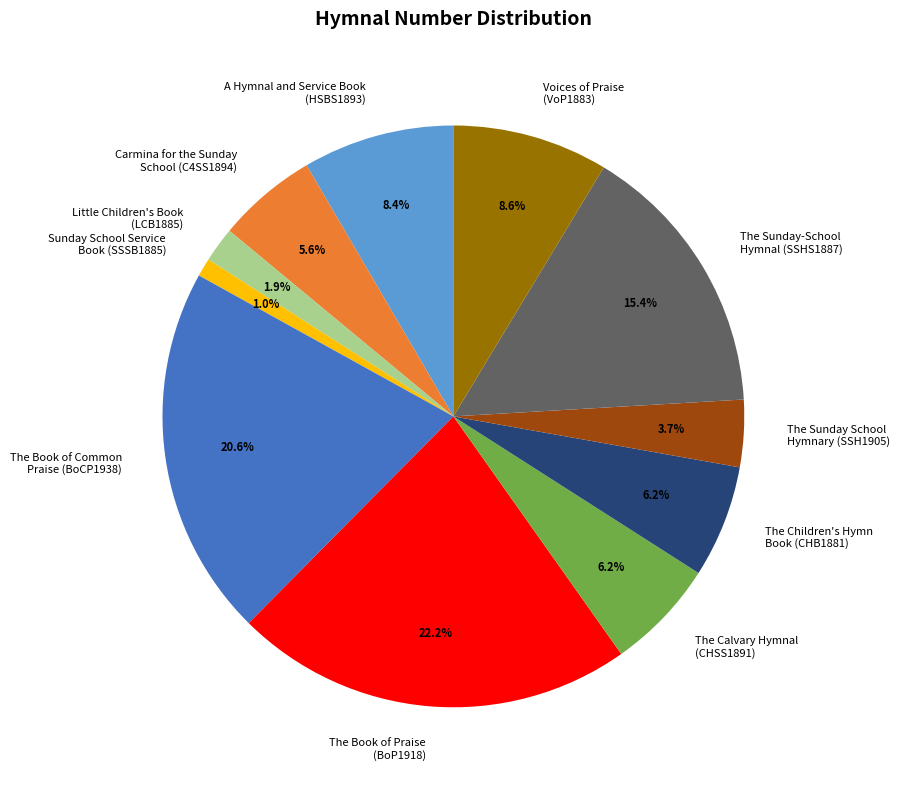

Which category has the biggest portion of the pie?

The Book of Praise (BoP1918)